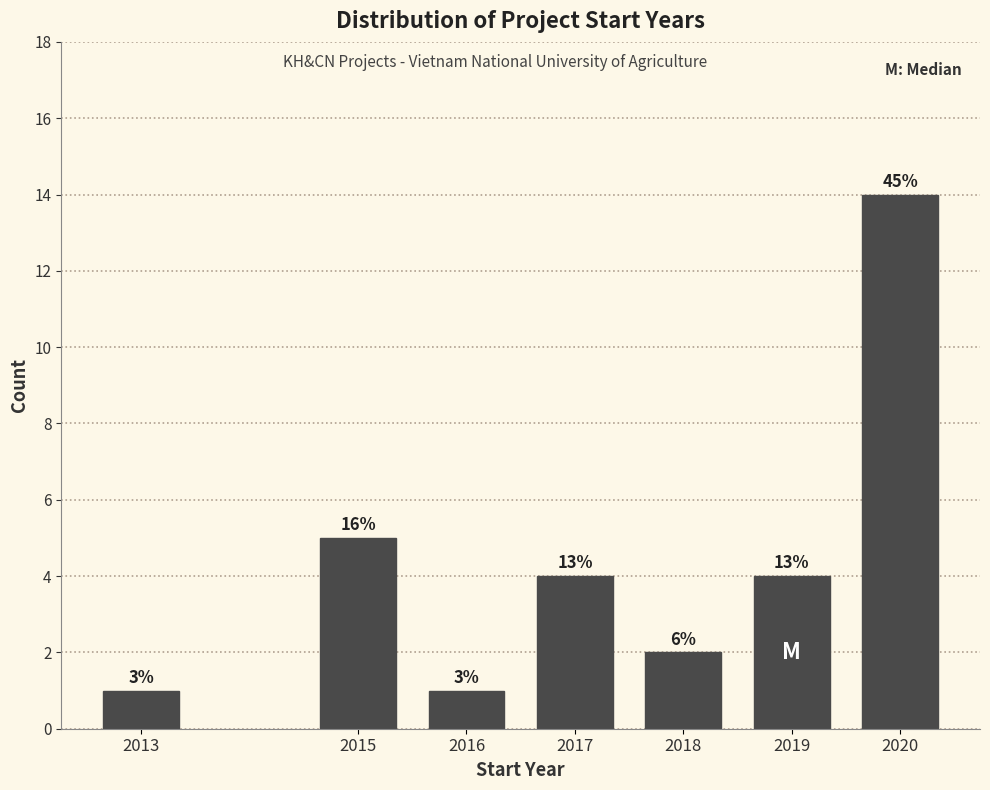

Does the chart contain any negative values?

No